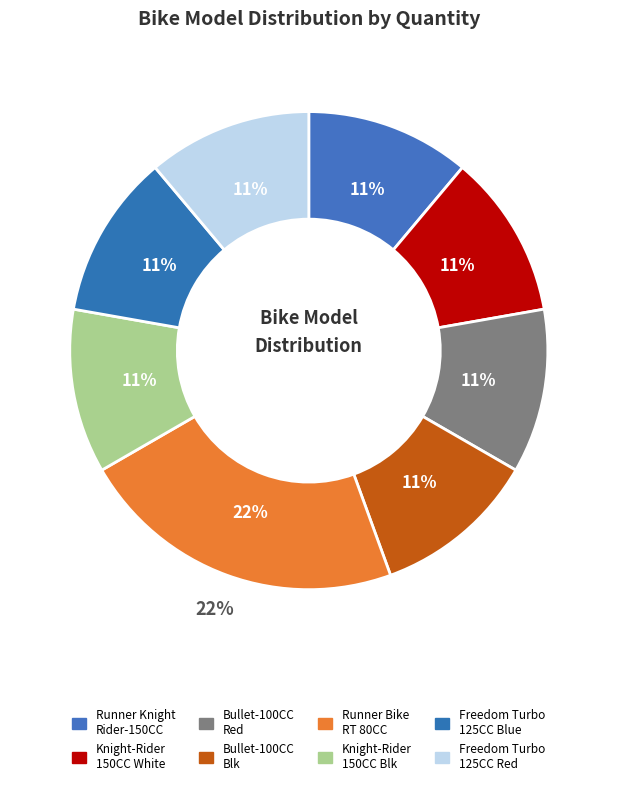

Is it true that Dayang BULLET-100CC - RED is 11% of the pie?

True